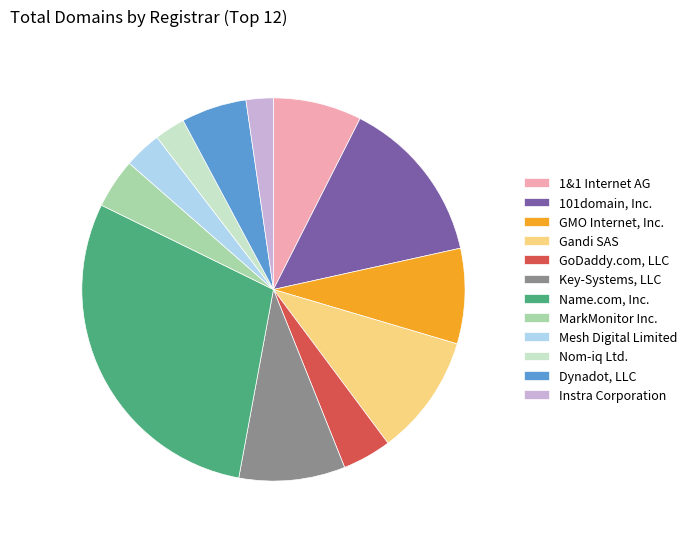

Do Gandi SAS and GoDaddy.com, LLC together represent more than half of the pie?

No